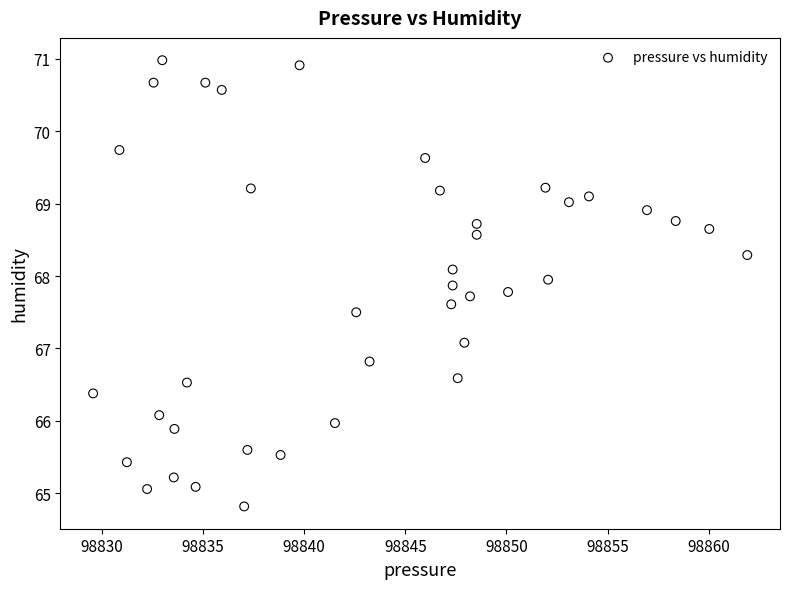

What Y value in the scatter plot is closest to 67?

67.1